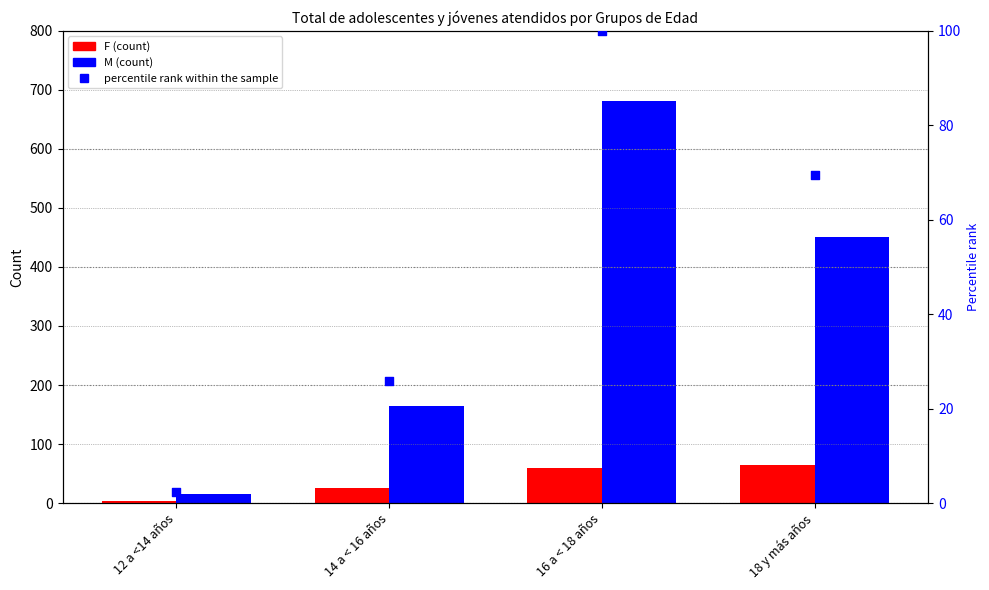

Which series has the largest total across all categories?

M